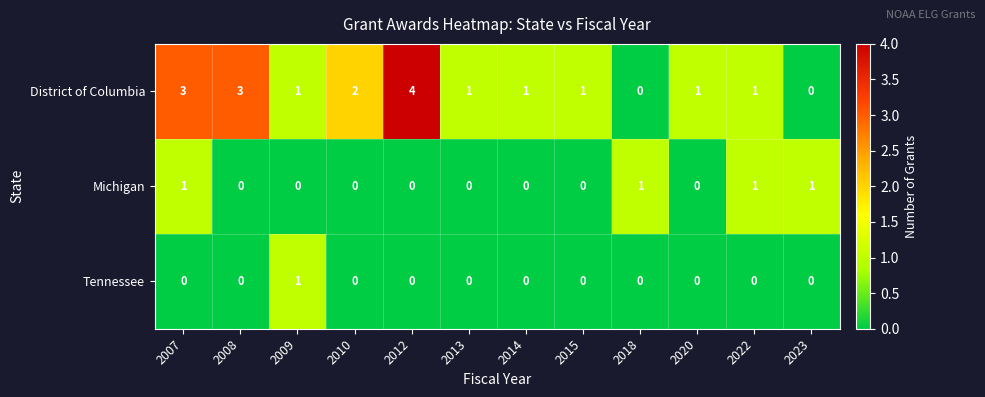

At how many categories does at least one series exceed 0?

12